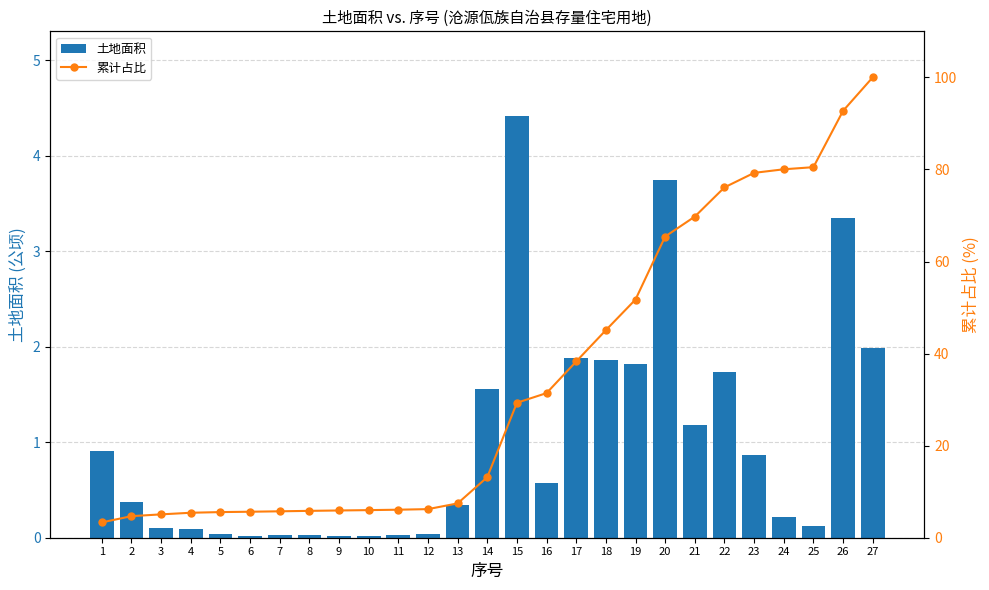

The value of 土地面积 at 9 is 0.0. True or false?

False